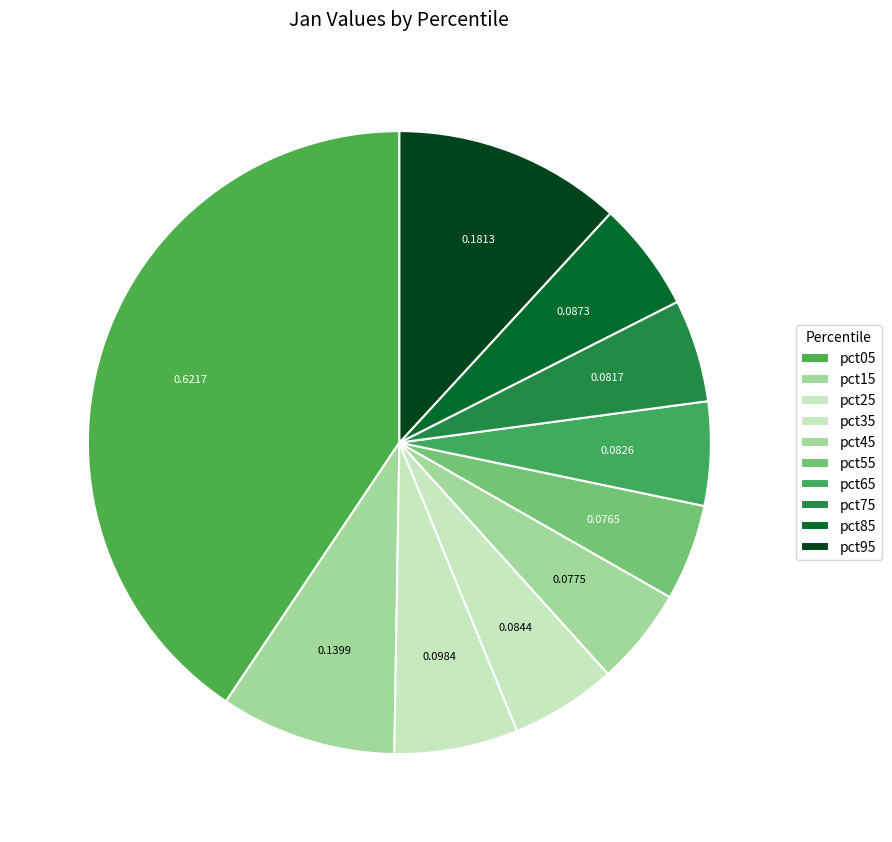

What percentage is NOT represented by pct35?

94.5%